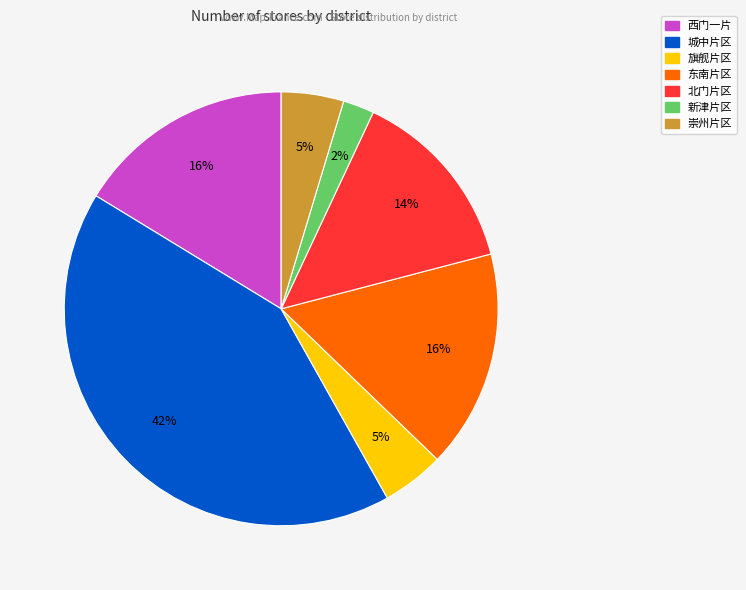

Is 北门片区 the majority of the pie?

No